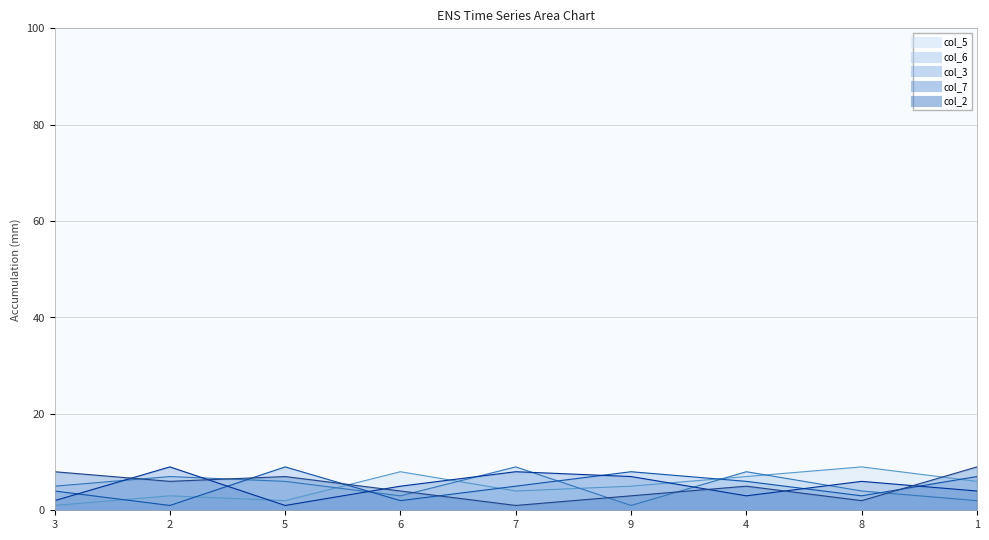

What is the highest value of the col_2 series?

9